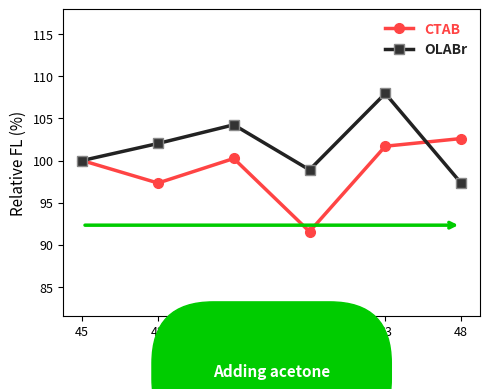

The OLABr series shows 97.3 at 48. True or false?

True